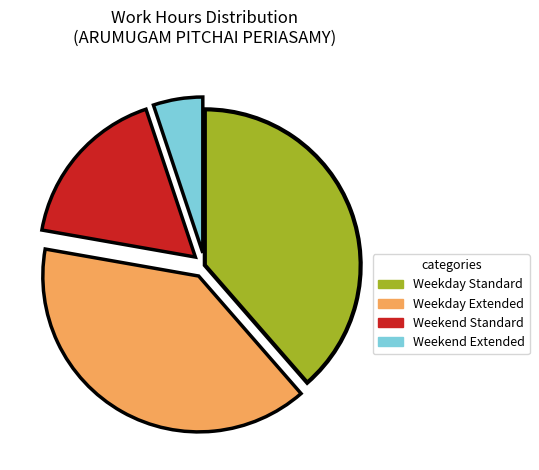

Is there any slice that represents more than half of the pie?

No